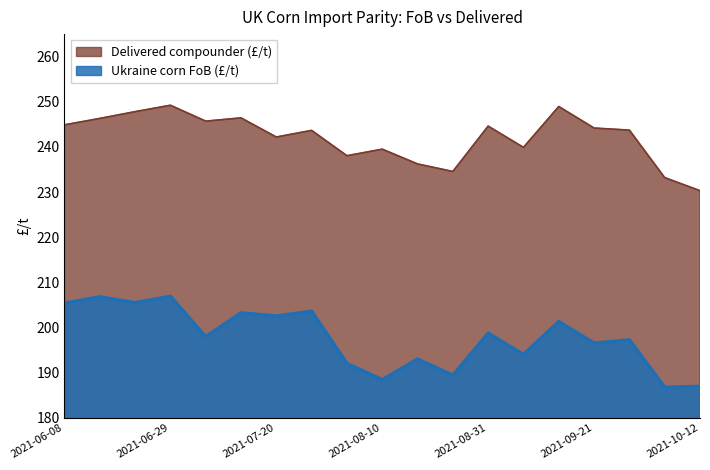

What is the minimum value shown in the chart?

186.8